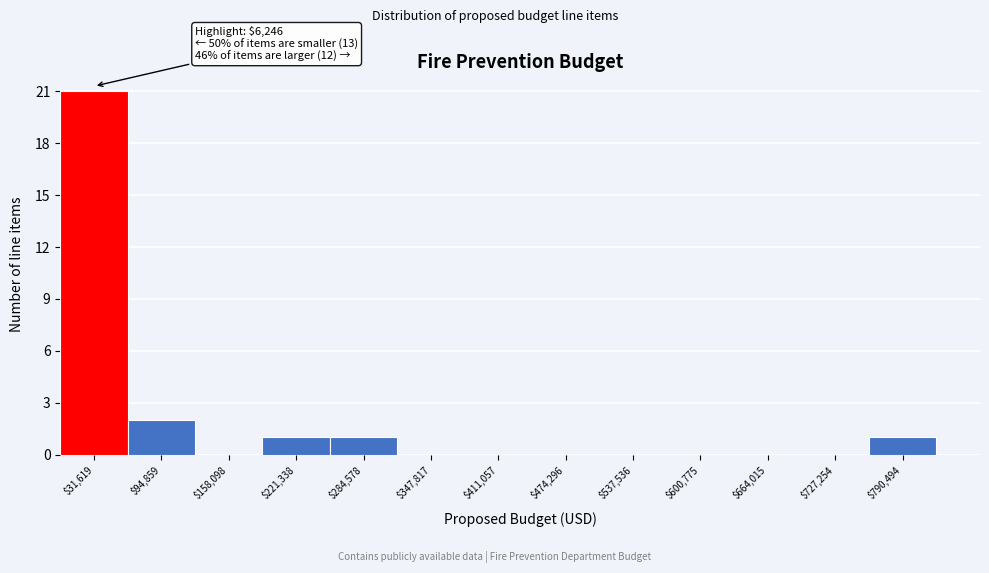

Which range on the x-axis has the tallest bar?

0 to 60000